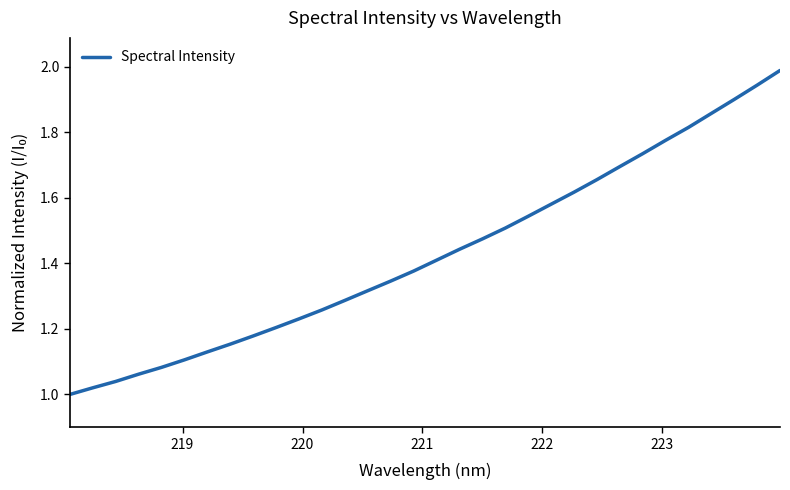

What is the maximum value shown in the chart?

2.0